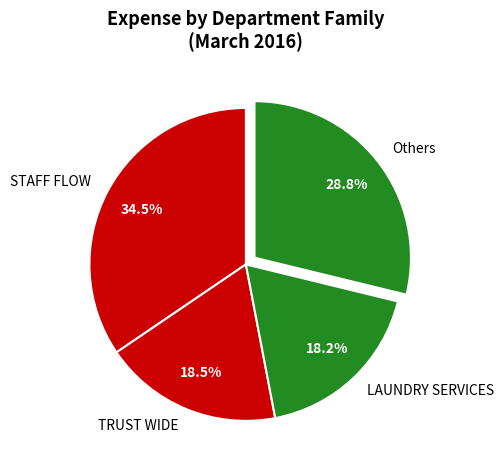

Between TRUST WIDE and Others, which is larger?

Others